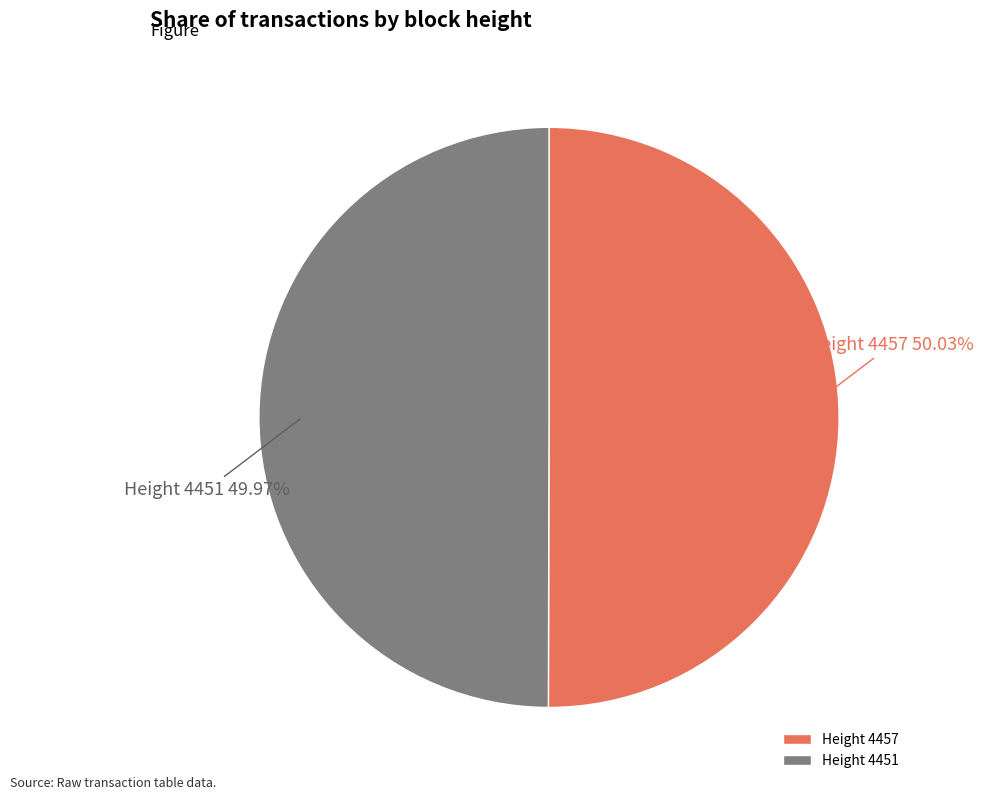

Combined, do Height 4451 and Height 4457 account for over 50%?

Yes